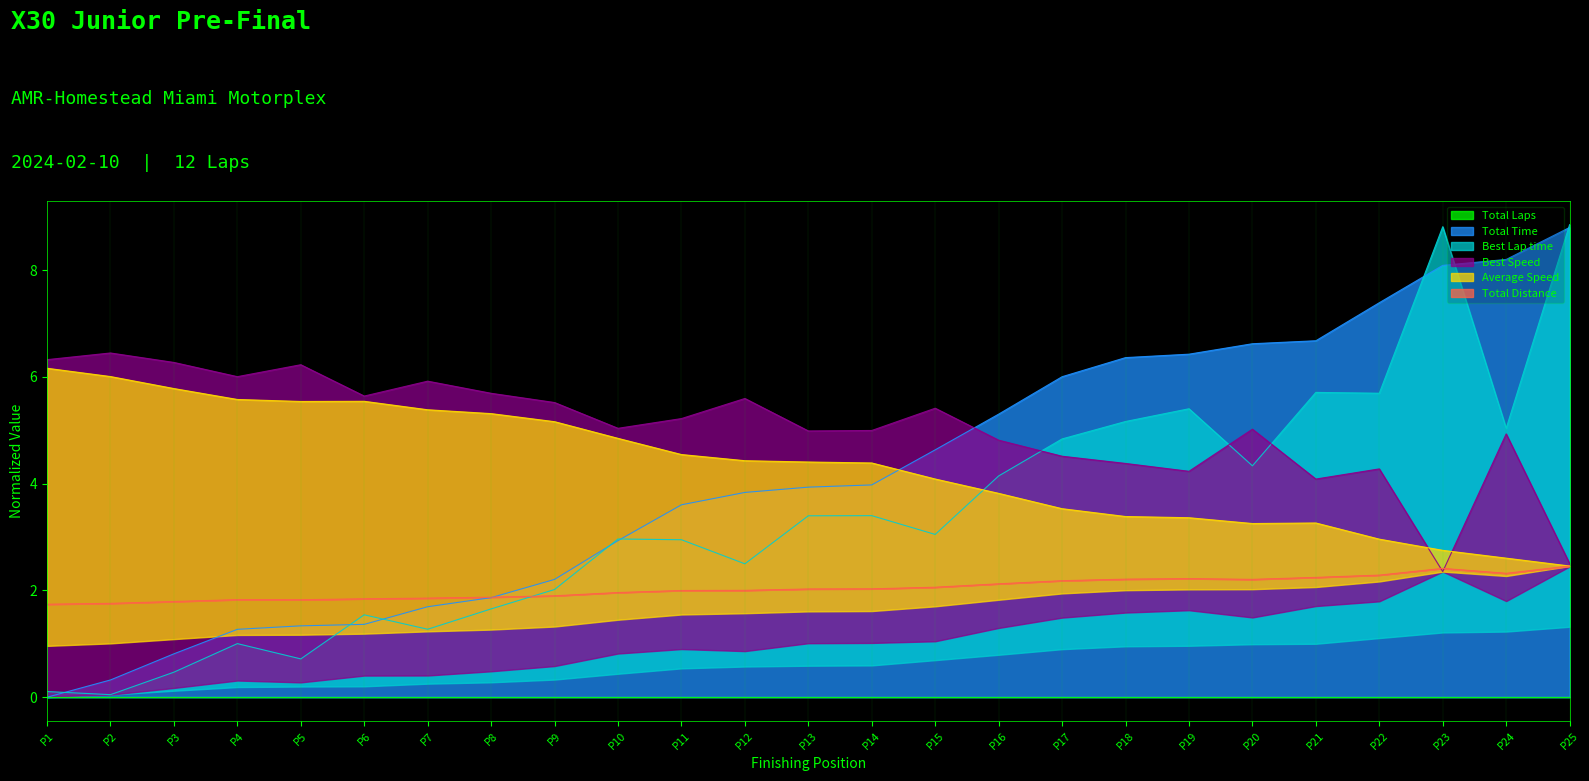

Which series has the widest spread of values?

Best Lap time